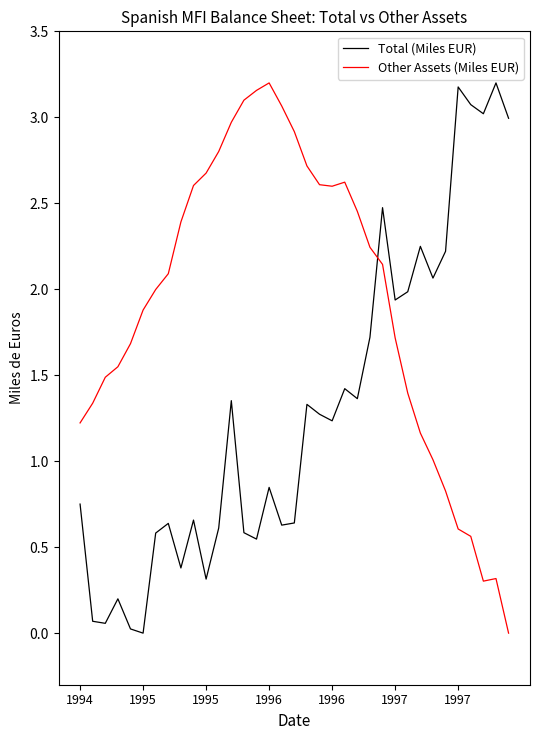

Which series has the largest total across all categories?

Other Assets (Miles EUR)